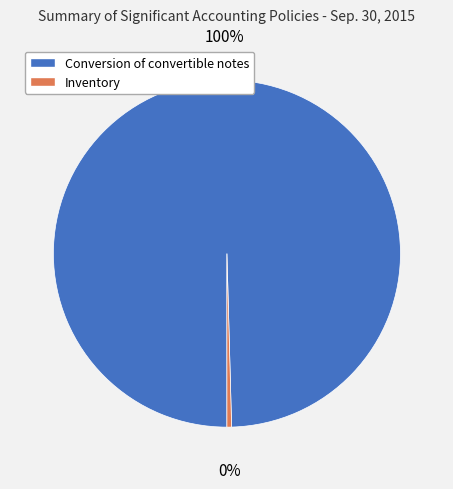

Do Inventory and Conversion of convertible notes together represent more than half of the pie?

Yes